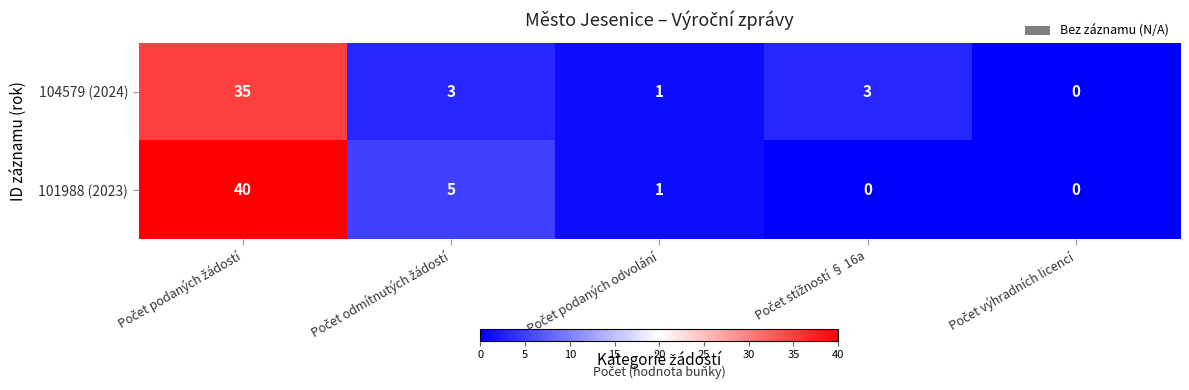

Which series has the widest spread of values?

101988 (2023)